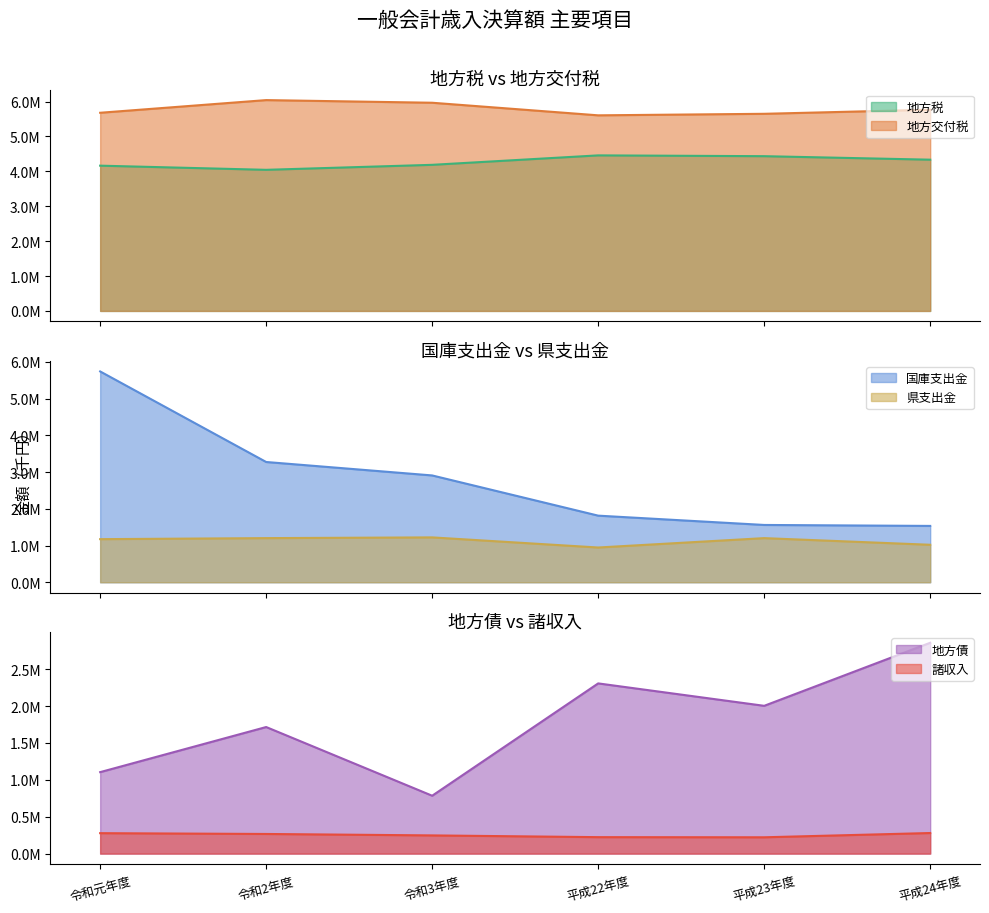

What is the maximum value for 地方税?

4458396